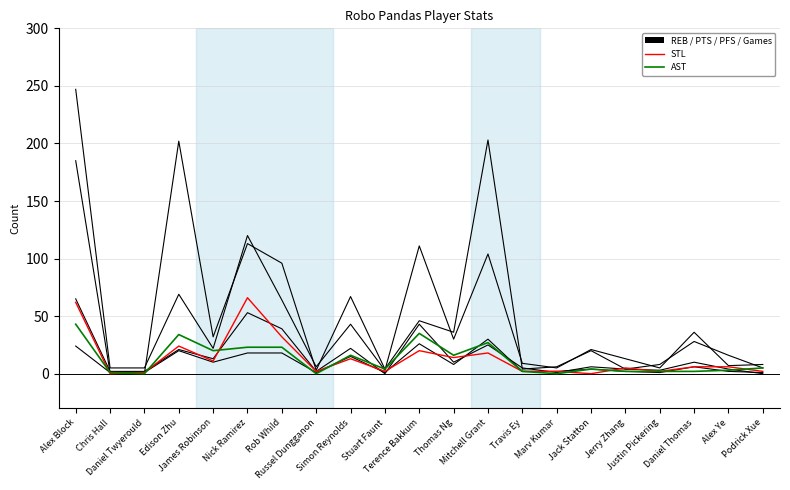

Does the chart have visible grid lines?

Yes